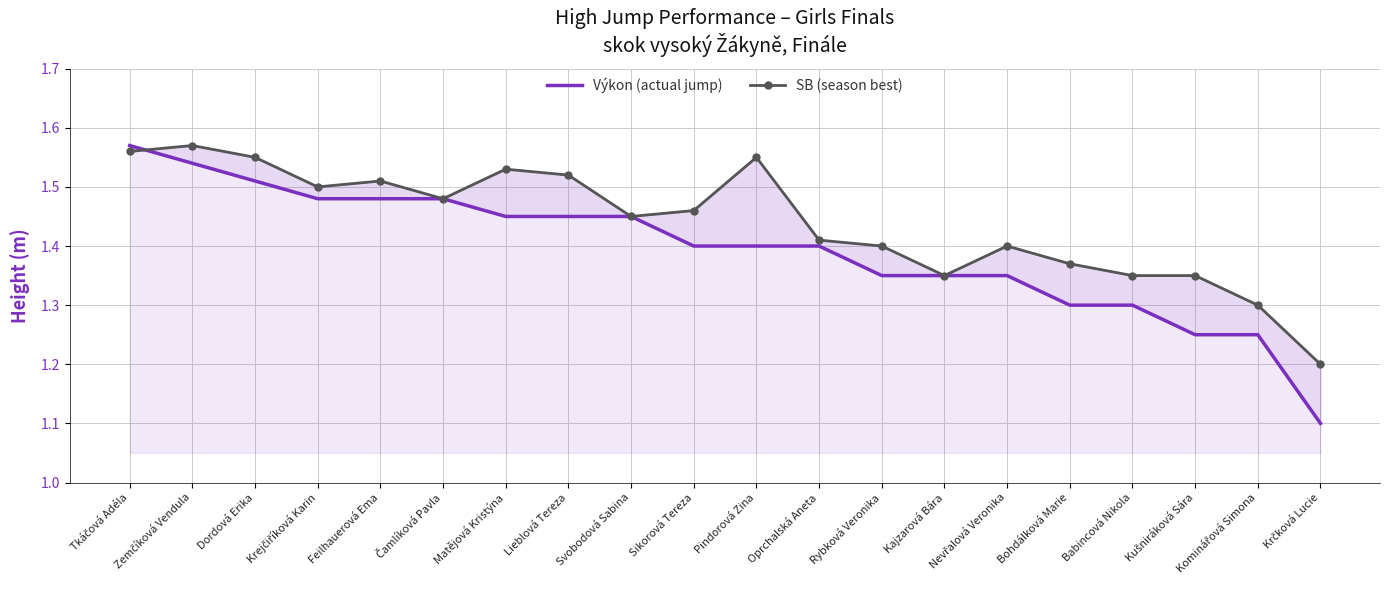

What are all the series names shown in the legend?

Výkon (actual jump), SB (season best)